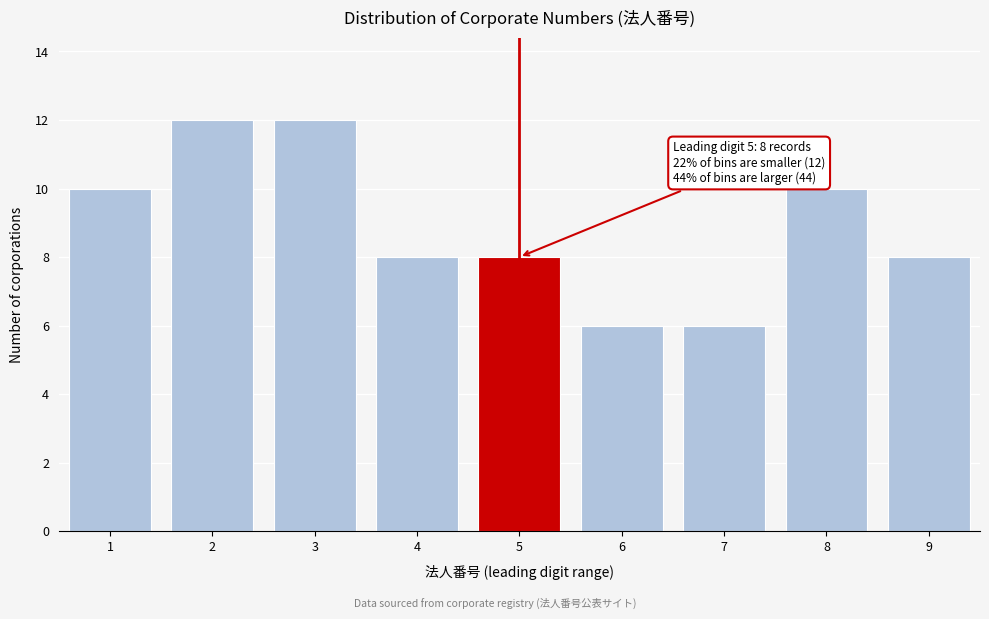

Reading left to right, list all the values displayed in this chart.

10	12	12	8	8	6	6	10	8